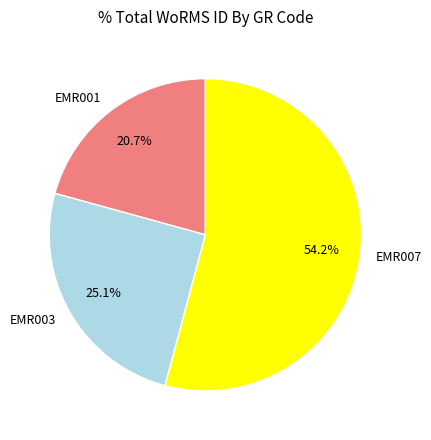

How many slices are in this pie chart?

3